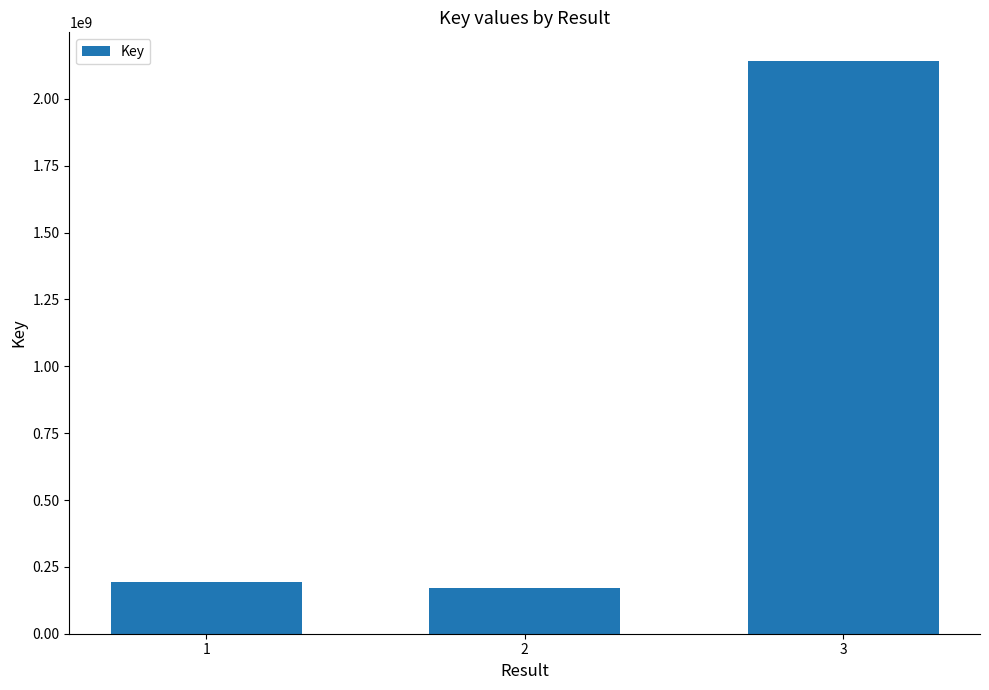

How many values are below 192437745?

1